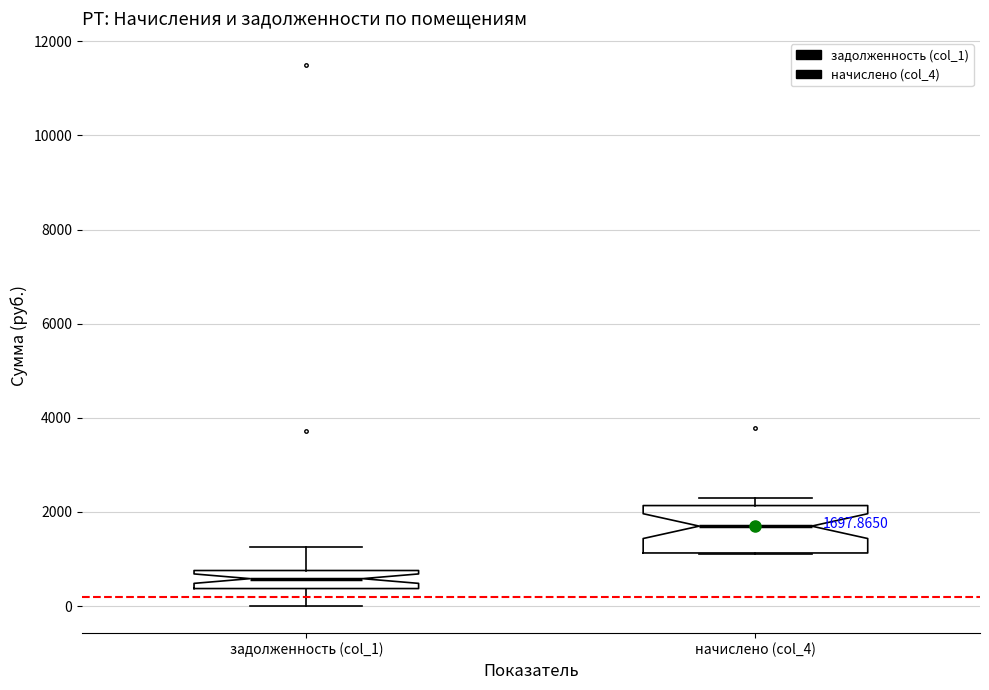

Which box's median line is the highest?

начислено (col_4)